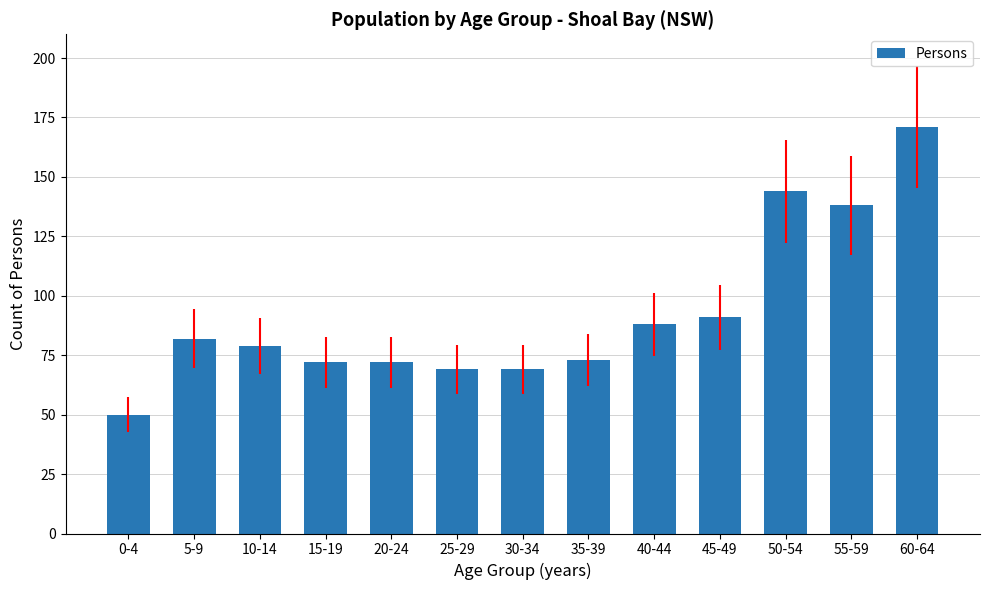

What position from the right is 15-19?

10